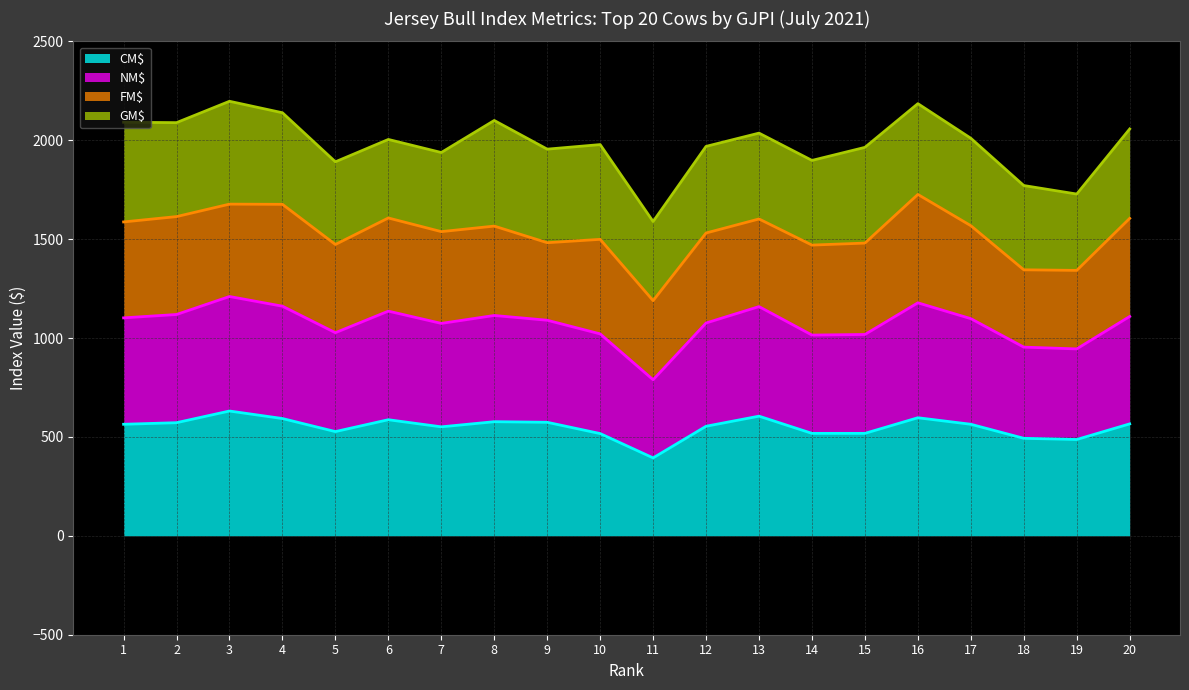

Reading left to right, extract all data points from this chart.

CM$ (line): 564	572	631	593	527	587	551	577	574	517	394	554	605	518	518	597	564	493	487	566
NM$ (line): 1102	1119	1210	1161	1027	1136	1074	1114	1090	1021	789	1076	1159	1015	1018	1178	1098	954	945	1109
FM$ (line): 1587	1614	1677	1676	1473	1607	1538	1566	1482	1499	1189	1531	1602	1470	1480	1726	1568	1345	1342	1605
GM$ (line): 2091	2089	2197	2139	1891	2004	1938	2100	1955	1978	1589	1969	2036	1898	1964	2185	2010	1771	1728	2057